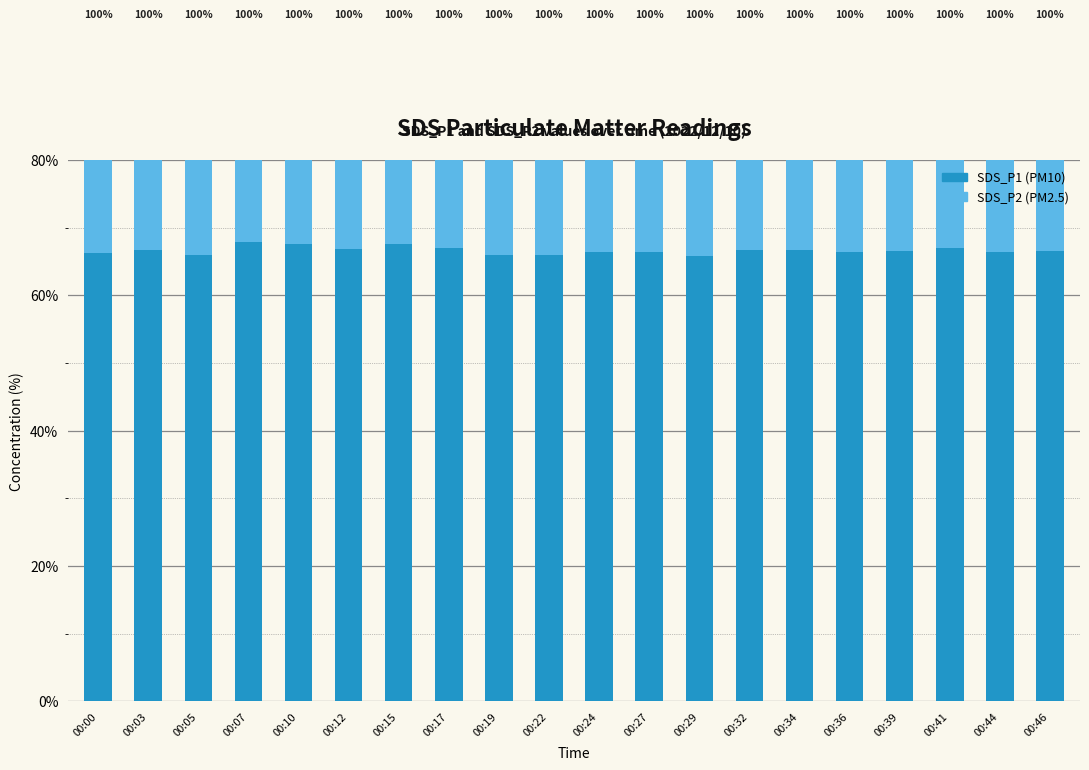

What is the average value of the SDS_P2 series?

33.3